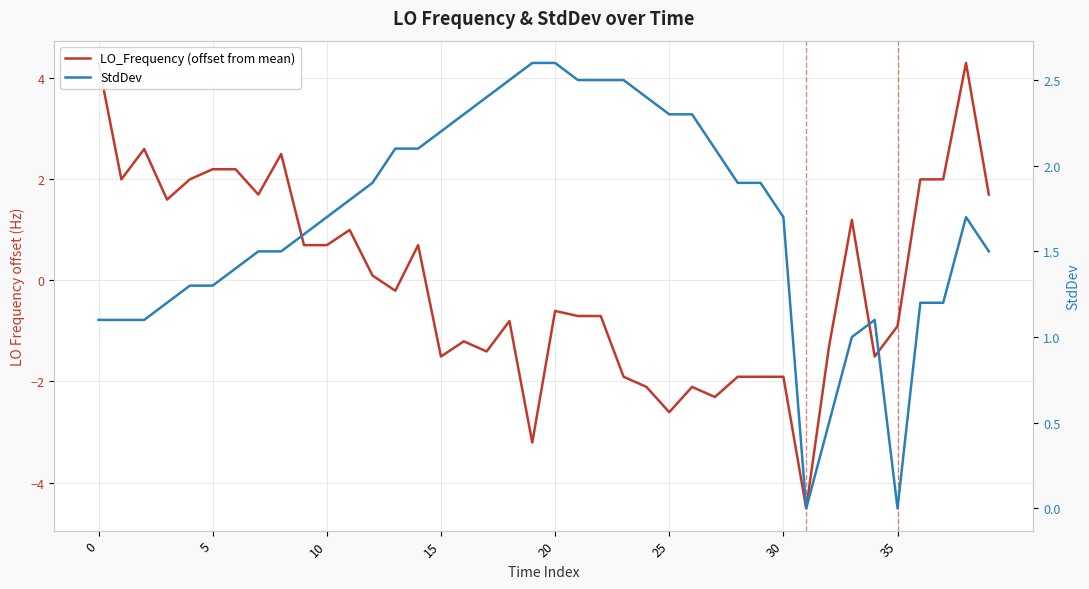

Reading left to right, what are all the values shown in this chart?

LO_Frequency (offset from mean): 4.3	2.0	2.6	1.6	2.0	2.2	2.2	1.7	2.5	0.7	0.7	1.0	0.1	-0.2	0.7	-1.5	-1.2	-1.4	-0.8	-3.2	-0.6	-0.7	-0.7	-1.9	-2.1	-2.6	-2.1	-2.3	-1.9	-1.9	-1.9	-4.5	-1.3	1.2	-1.5	-0.9	2.0	2.0	4.3	1.7
StdDev: 1.1	1.1	1.1	1.2	1.3	1.3	1.4	1.5	1.5	1.6	1.7	1.8	1.9	2.1	2.1	2.2	2.3	2.4	2.5	2.6	2.6	2.5	2.5	2.5	2.4	2.3	2.3	2.1	1.9	1.9	1.7	0.0	0.5	1.0	1.1	0.0	1.2	1.2	1.7	1.5